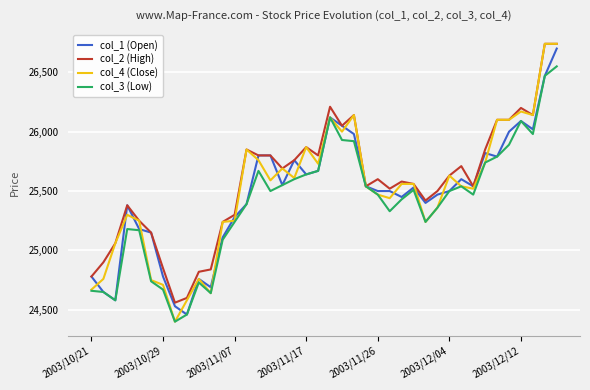

What is the lowest value of the col_3 (Low) series?

24400